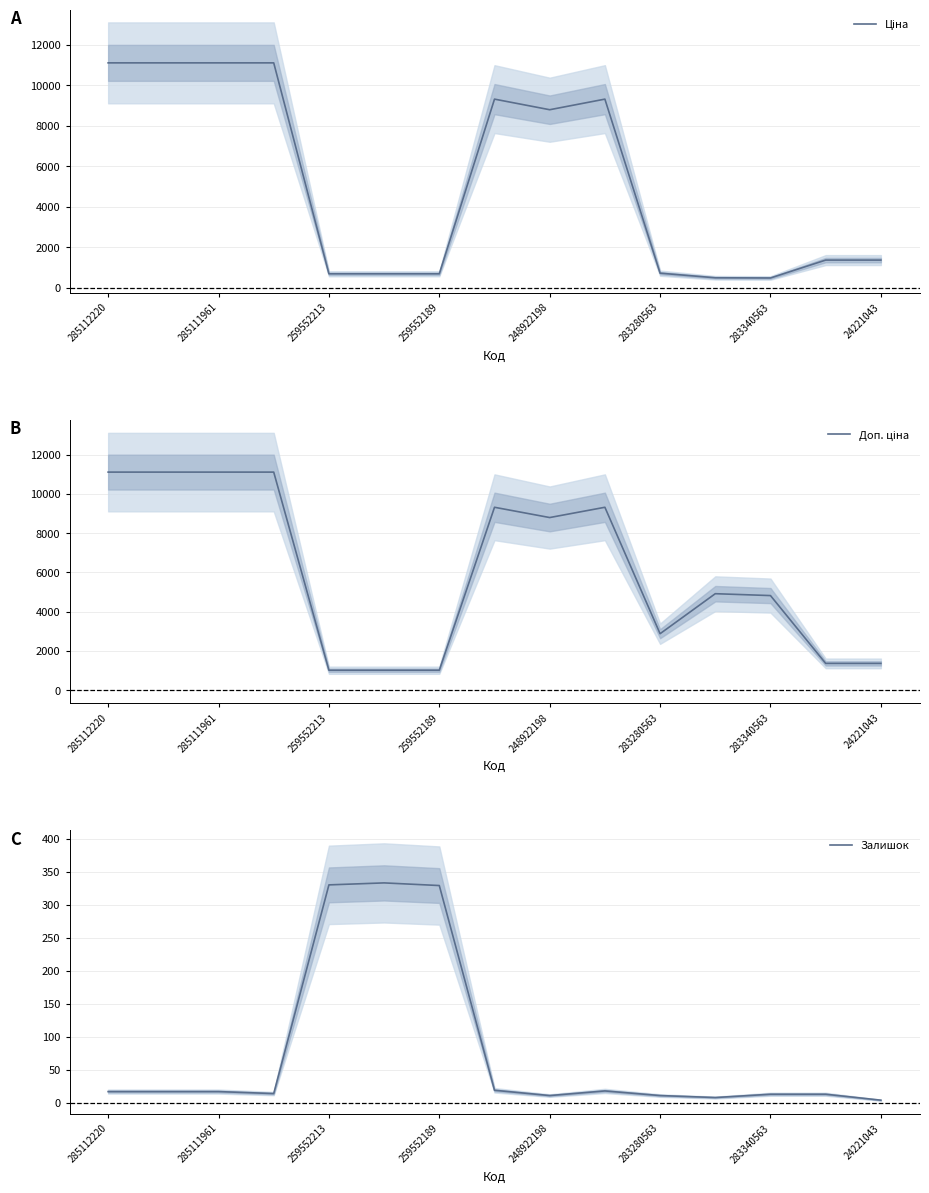

Which label corresponds to the largest value in the chart?

285112220